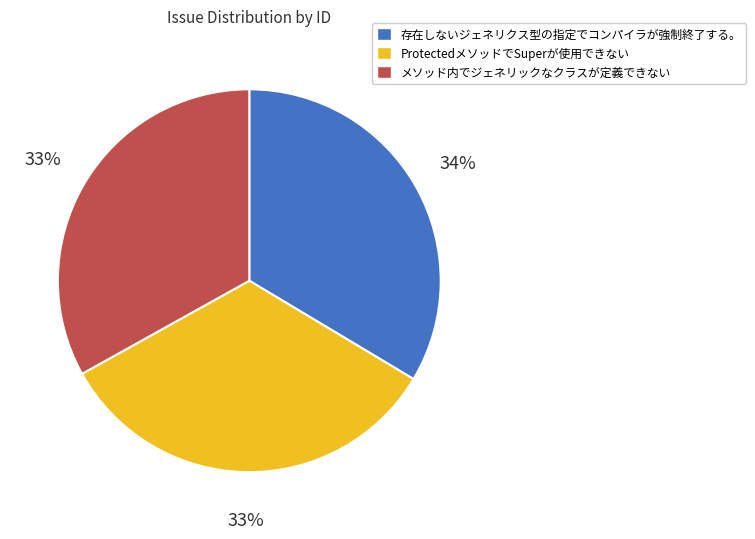

To the nearest percent, what portion does 存在しないジェネリクス型の指定でコンパイラが強制終了する。 represent?

34%